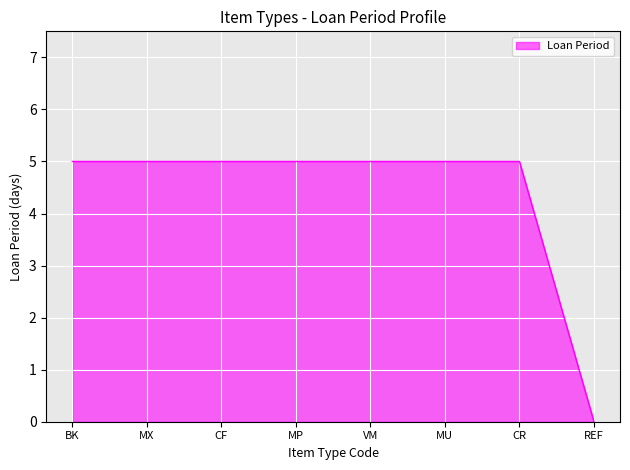

Reading left to right, extract all data points from this chart.

BK=5	MX=5	CF=5	MP=5	VM=5	MU=5	CR=5	REF=0